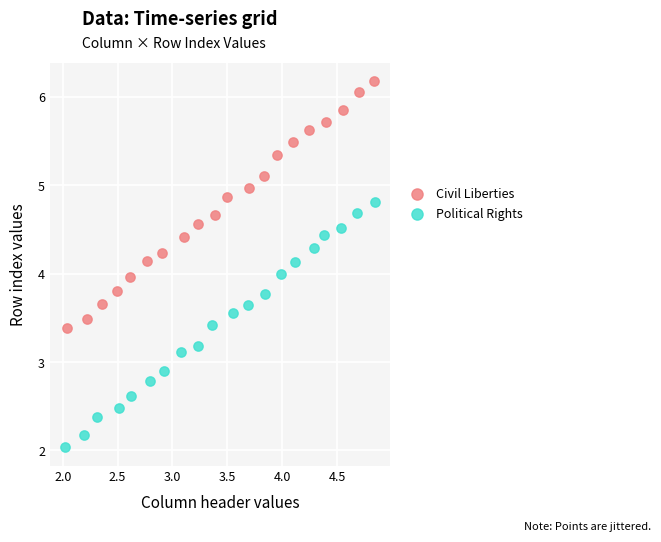

Which series reaches the minimum Y coordinate?

Political Rights